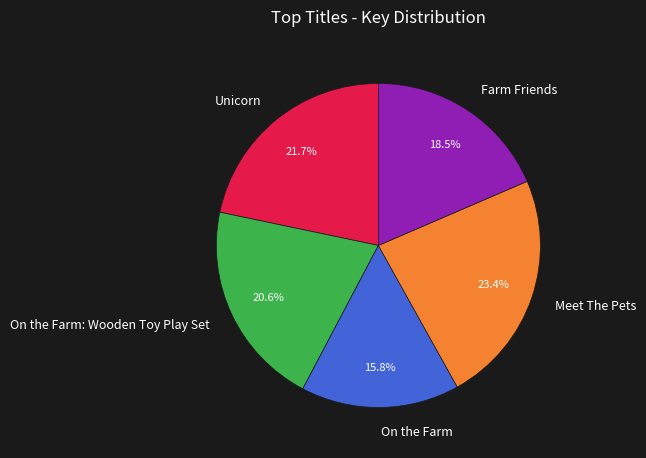

Approximately how many times larger is the value at Unicorn compared to Meet The Pets?

0.9